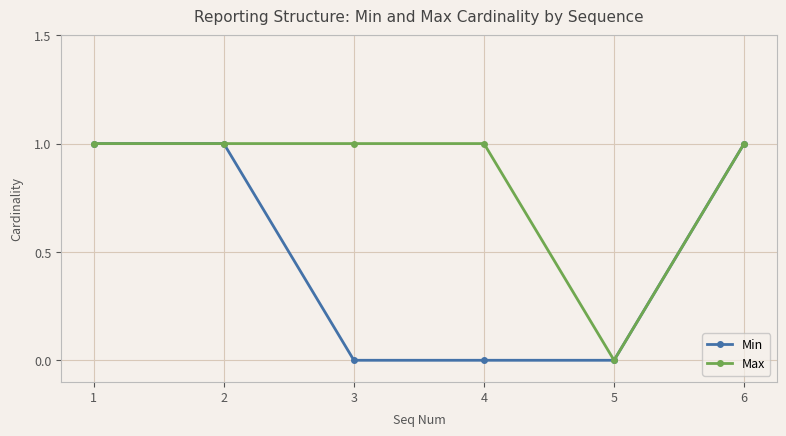

Is the value of Min at 4 greater than the value of Max at 6?

No